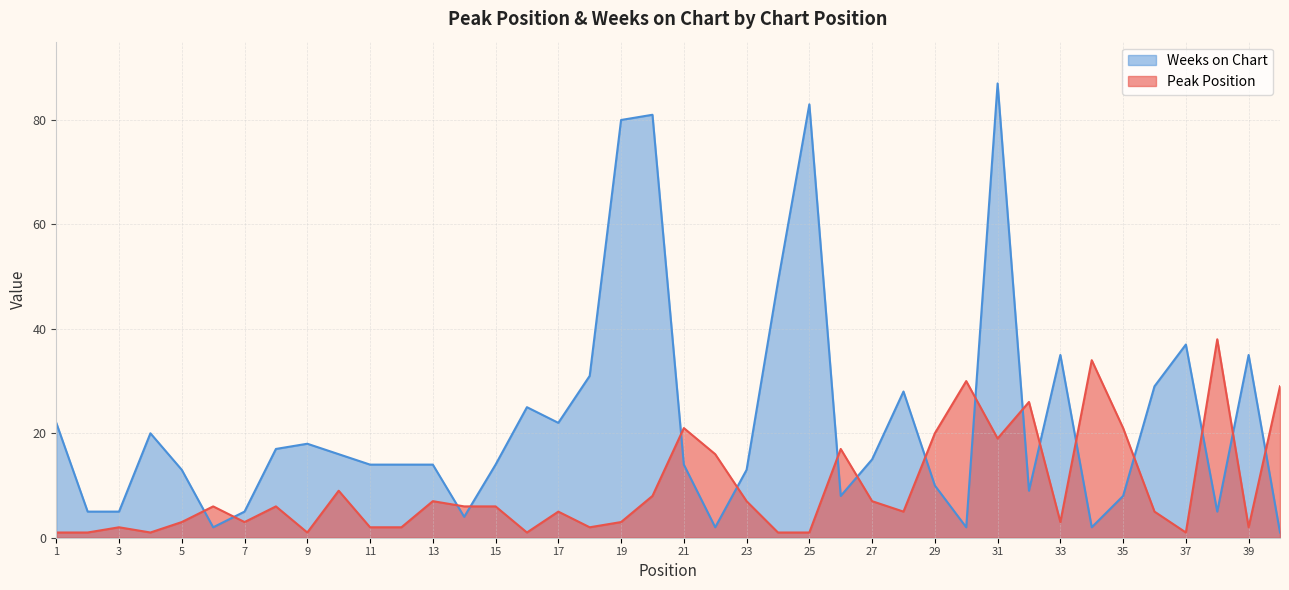

True or false: Weeks on Chart has more than 2 points higher than both neighbors.

True